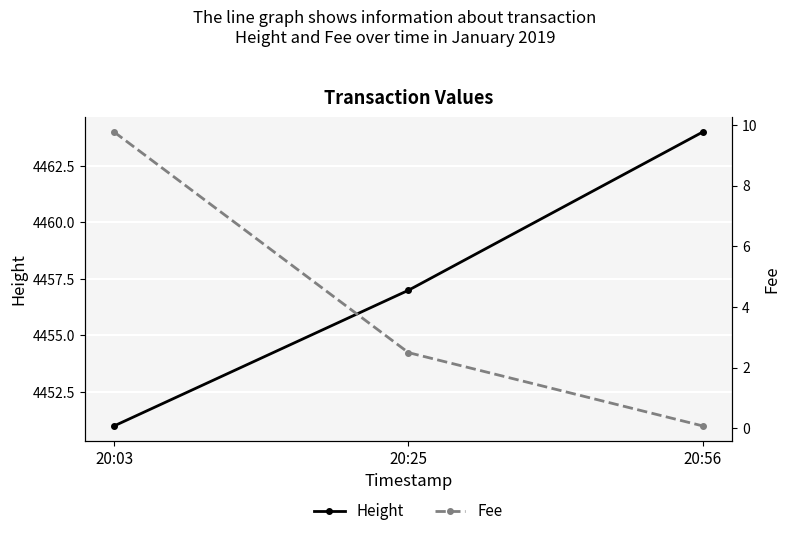

At which label does Height first exceed 4457?

20:56